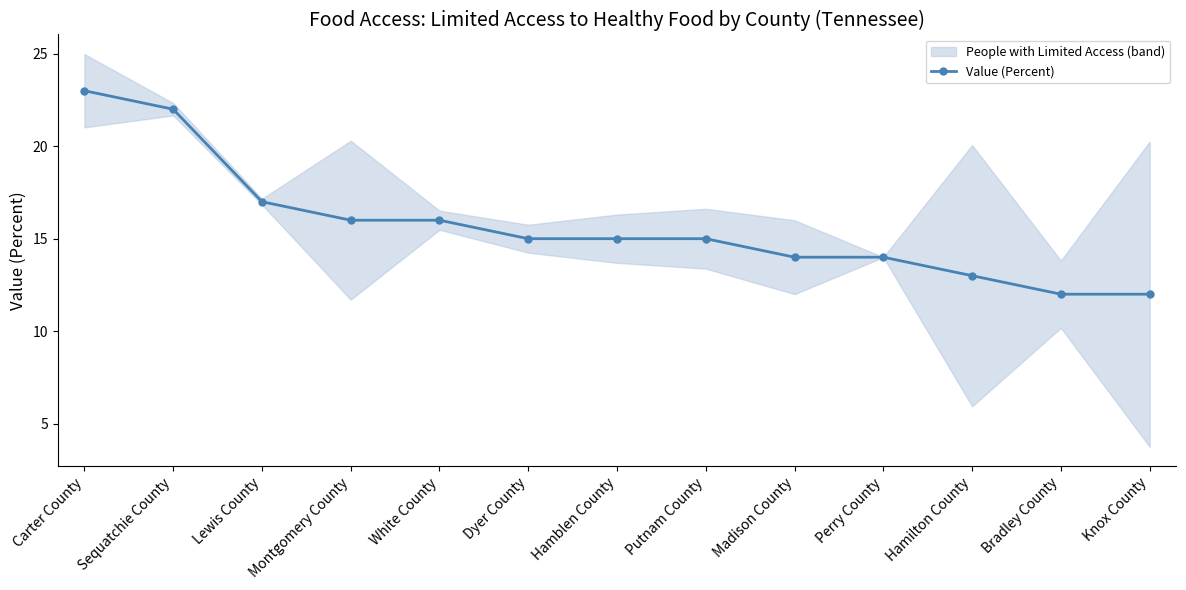

What is the average value?

16